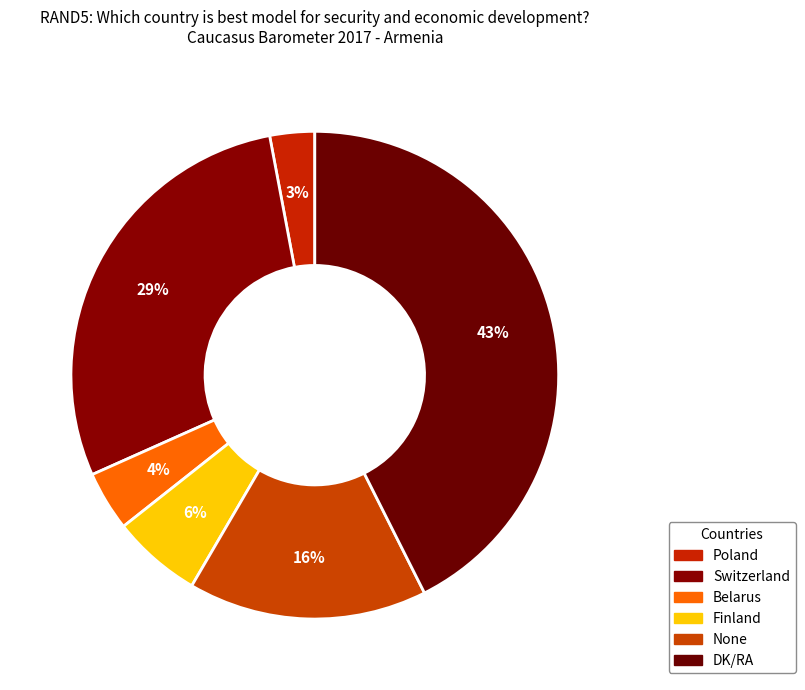

To the nearest percent, what percentage of the pie is Finland?

6%